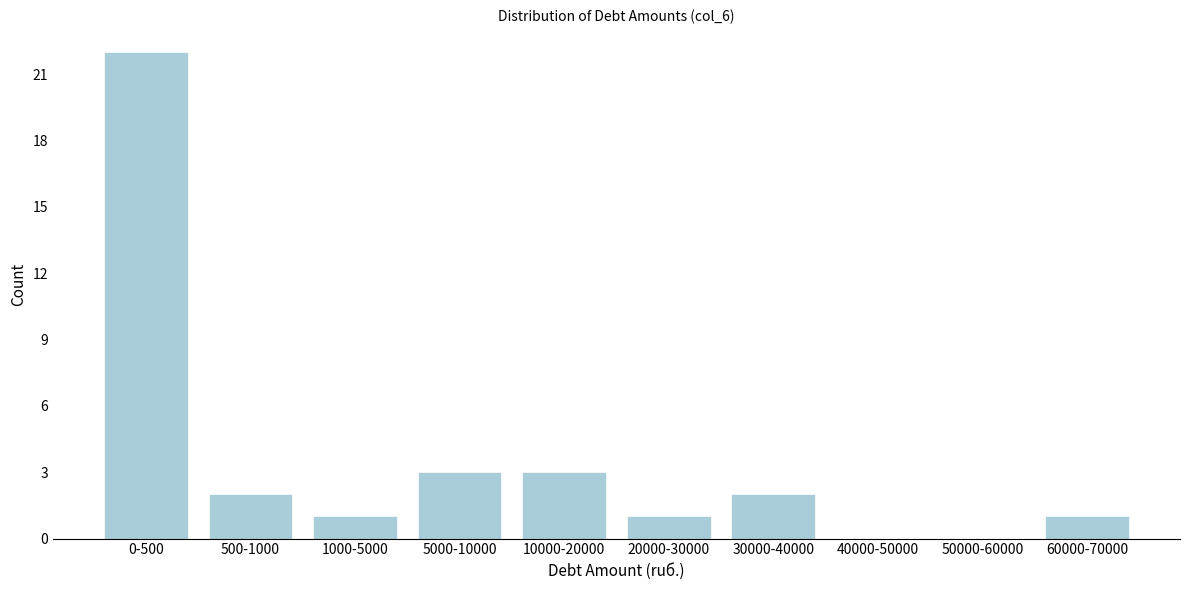

Reading left to right, what are all the values shown in this chart?

0-500=22	500-1000=2	1000-5000=1	5000-10000=3	10000-20000=3	20000-30000=1	30000-40000=2	40000-50000=0	50000-60000=0	60000-70000=1